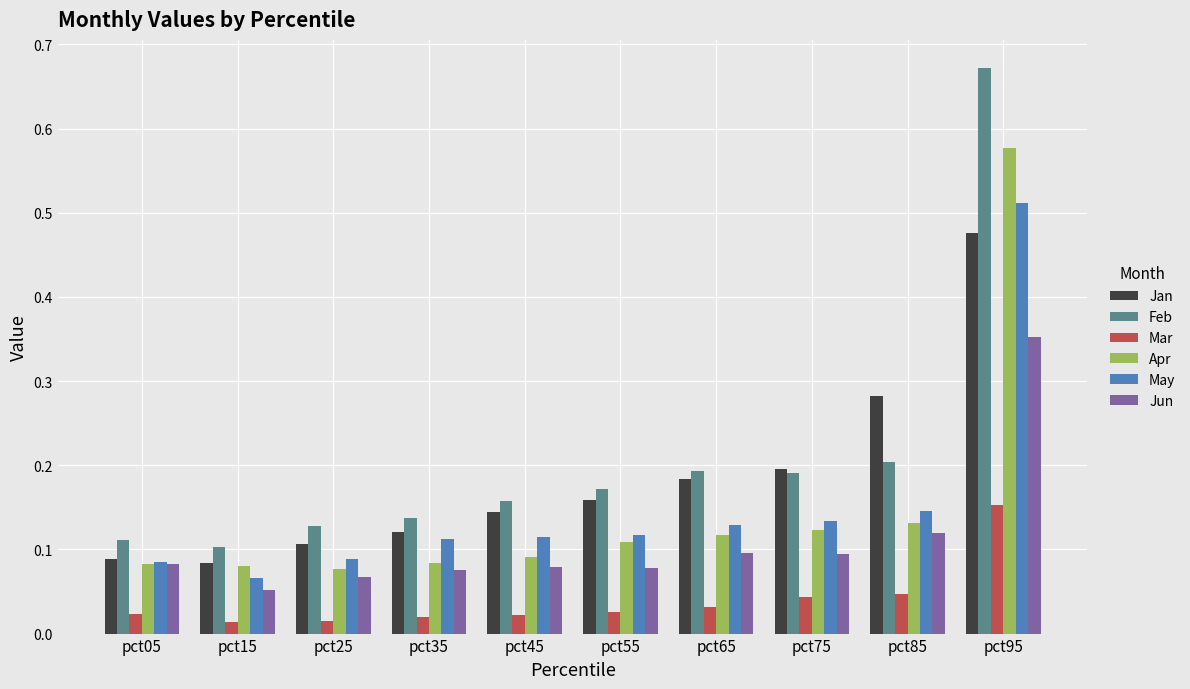

Rank the series by their maximum value, from lowest to highest.

Mar, Jun, Jan, May, Apr, Feb